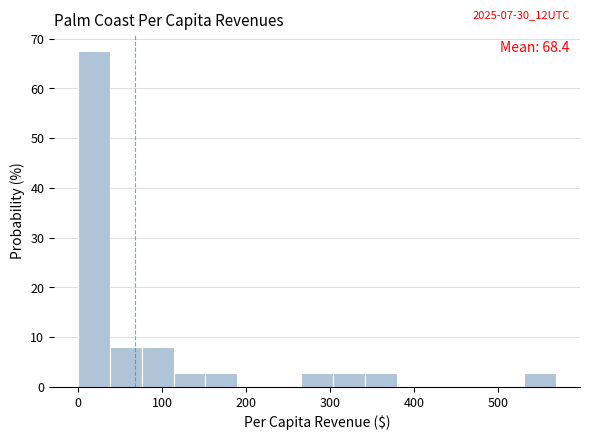

Around what value on the x-axis is the tallest bar? Give the approximate position of its centre, as read against the axis.

20